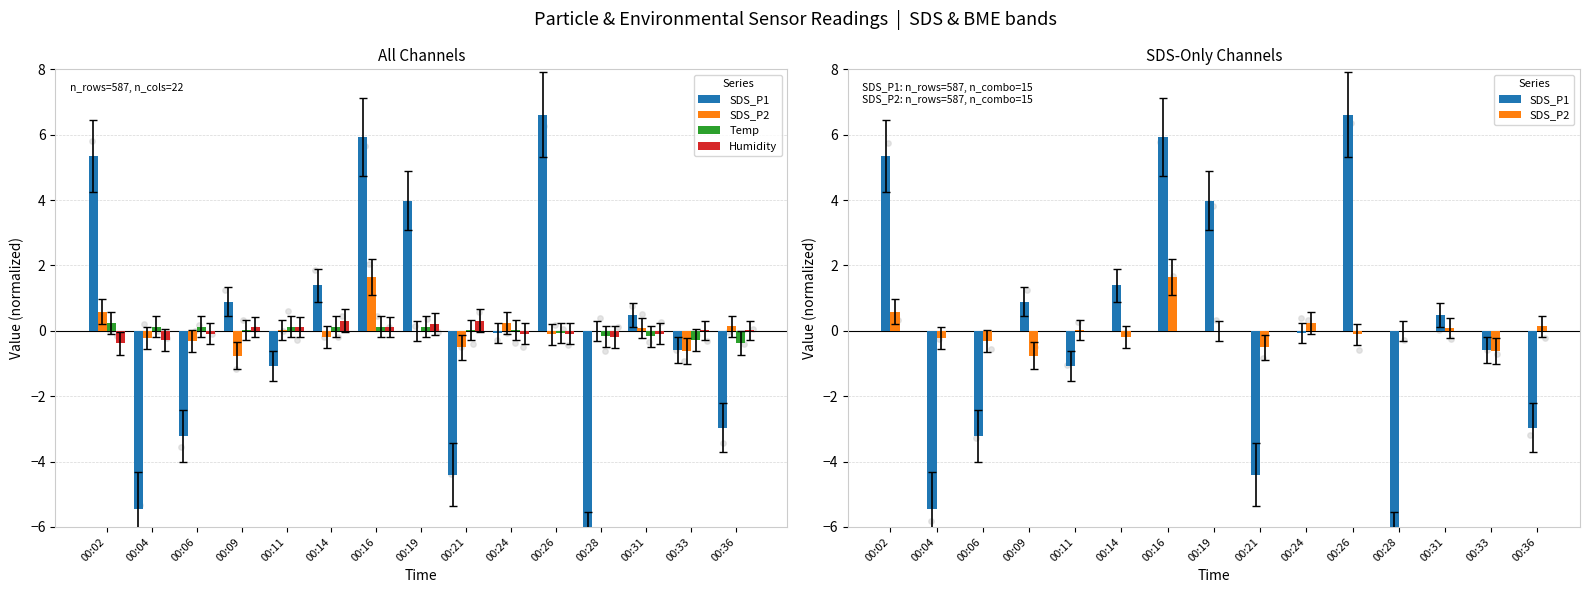

Which series has the widest spread of Y values?

SDS_P1